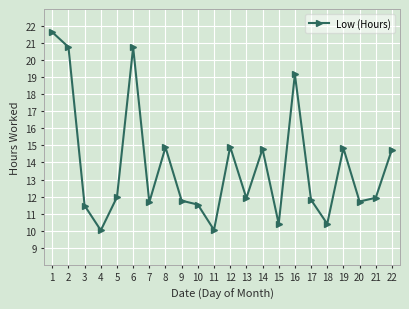

What is the change in value from 2 to 21?

-8.8